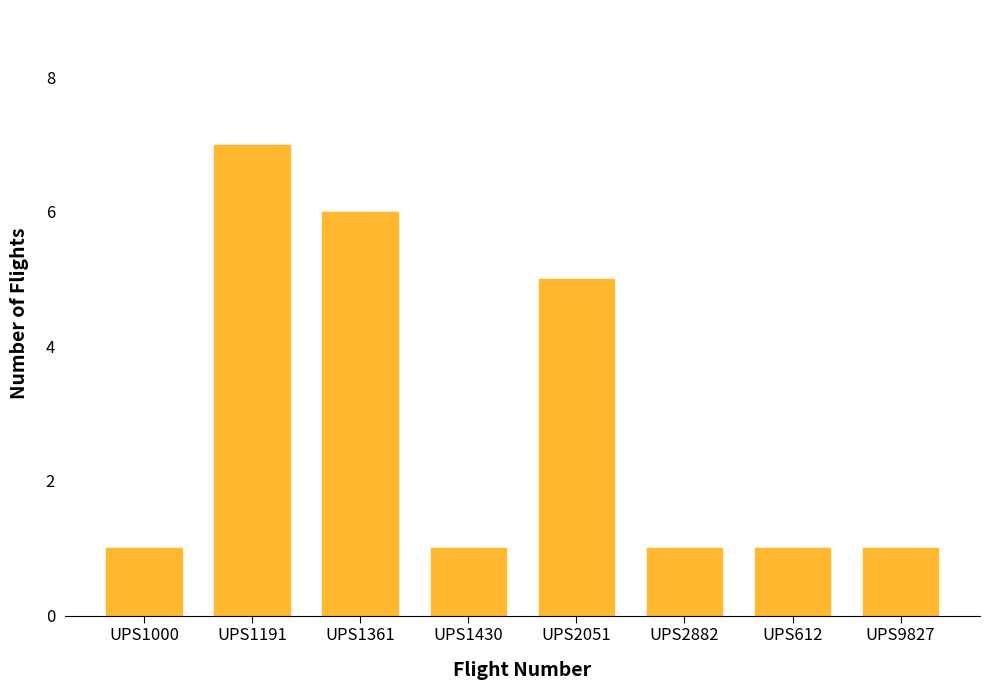

Reading left to right, transcribe all the data shown in this chart.

UPS1000=1	UPS1191=7	UPS1361=6	UPS1430=1	UPS2051=5	UPS2882=1	UPS612=1	UPS9827=1